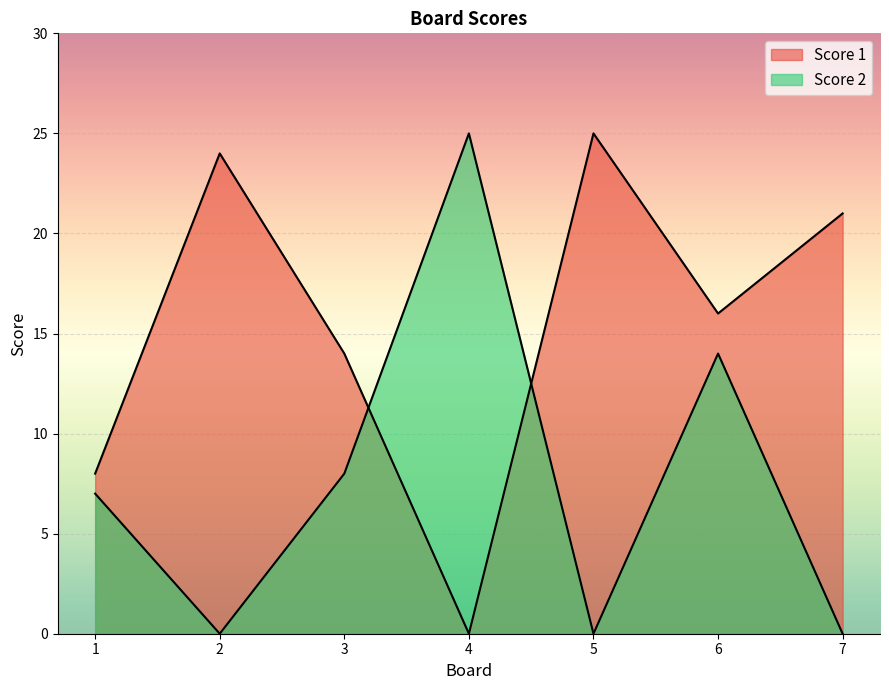

List the series in order of their peak value, lowest first.

Score 1, Score 2